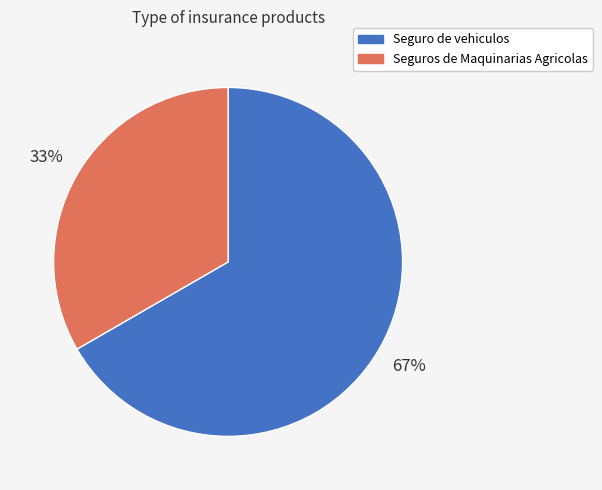

True or false: Seguros de Maquinarias Agricolas accounts for 28% of the total.

False